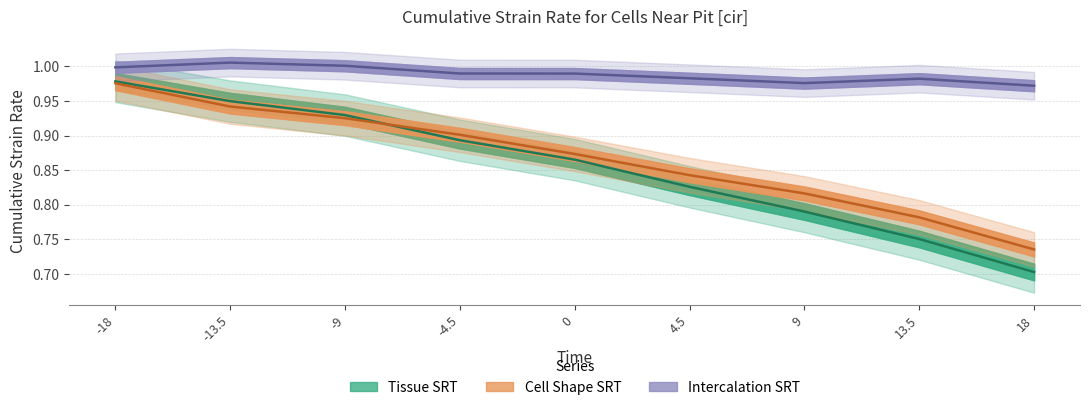

True or false: Intercalation SRT and Tissue SRT cross at least once.

False